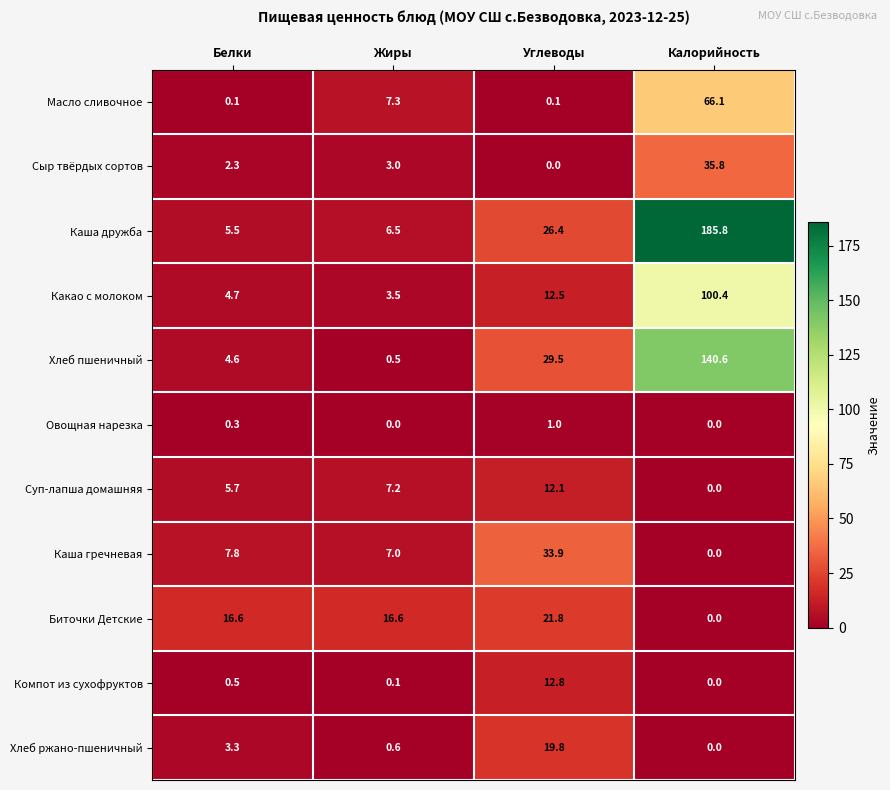

The Суп-лапша домашняя series shows 8.3 at Калорийность. True or false?

False